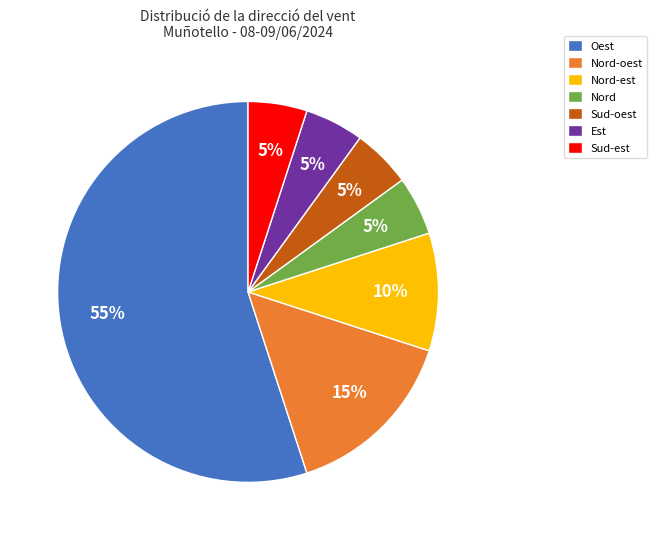

What is the largest slice in the pie chart?

Oest